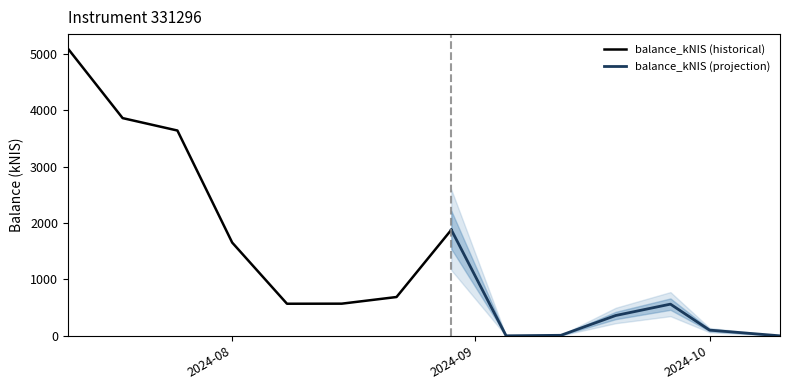

What is the ratio of the value at 2024-08-01 to the value at 2024-09-19?

4.6